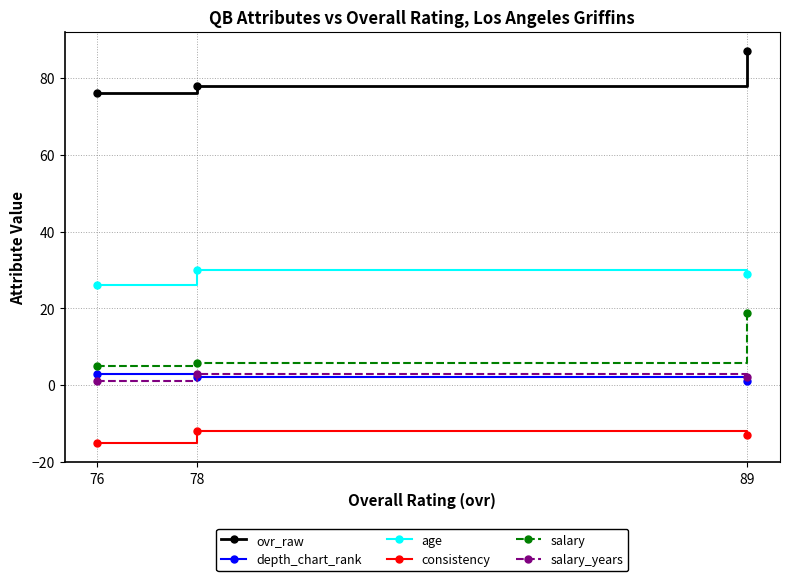

At which label does age first exceed 29?

78